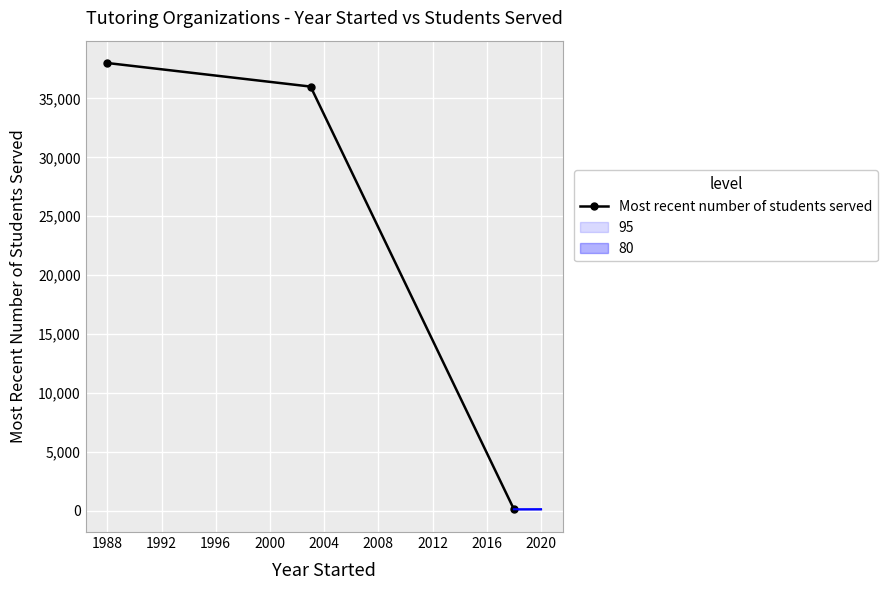

Is this an area chart (filled region under the line)?

No